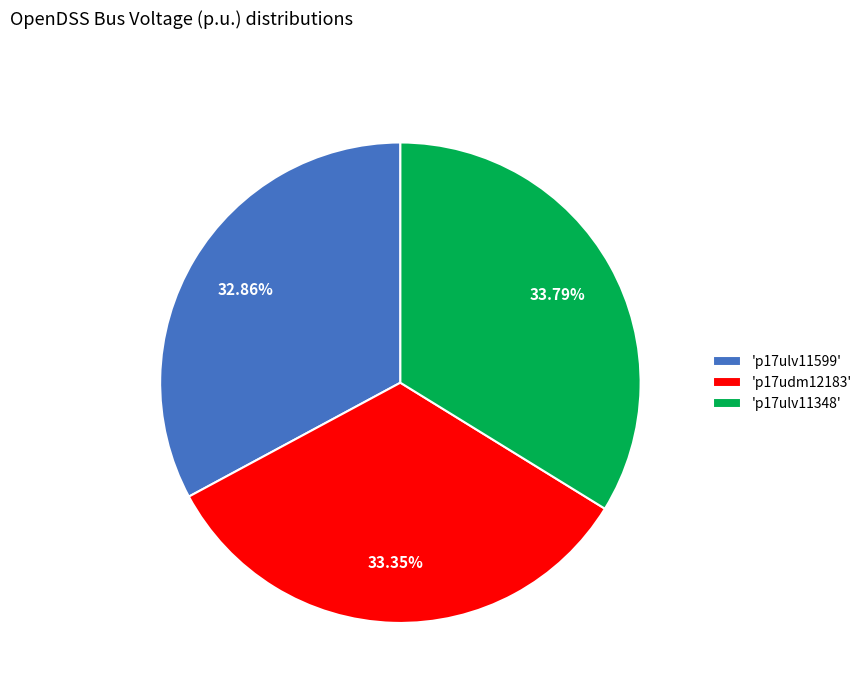

Approximately how many times larger is the value at 'p17ulv11599' compared to 'p17udm12183'?

1.0